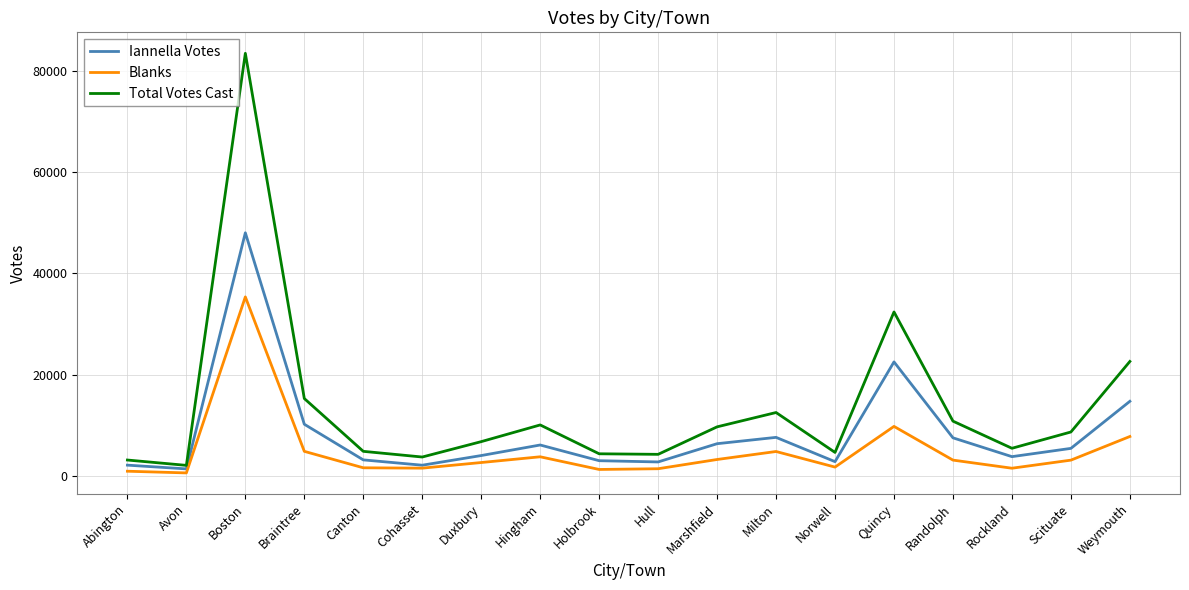

Read the Total Votes Cast value at Quincy.

32405